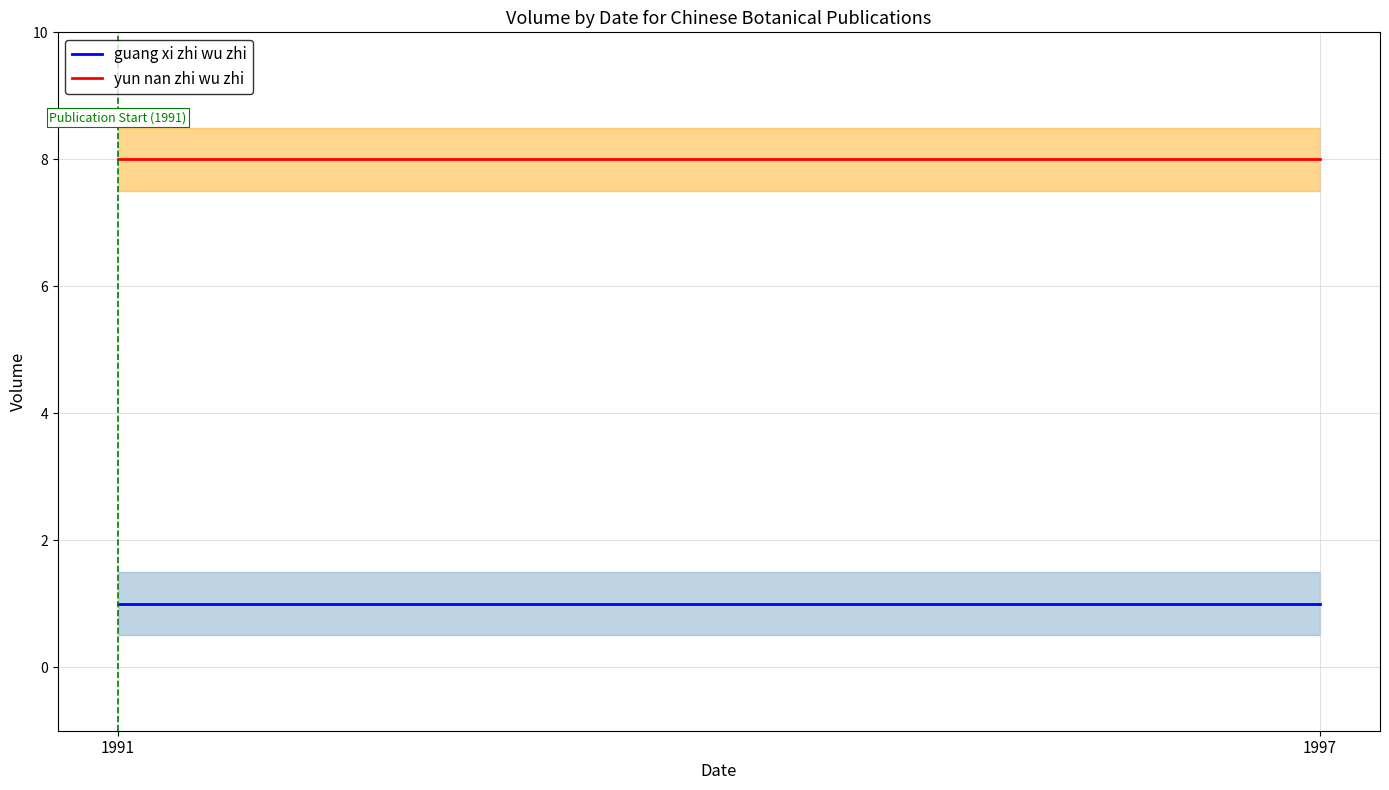

What is the maximum value for guang xi zhi wu zhi?

1